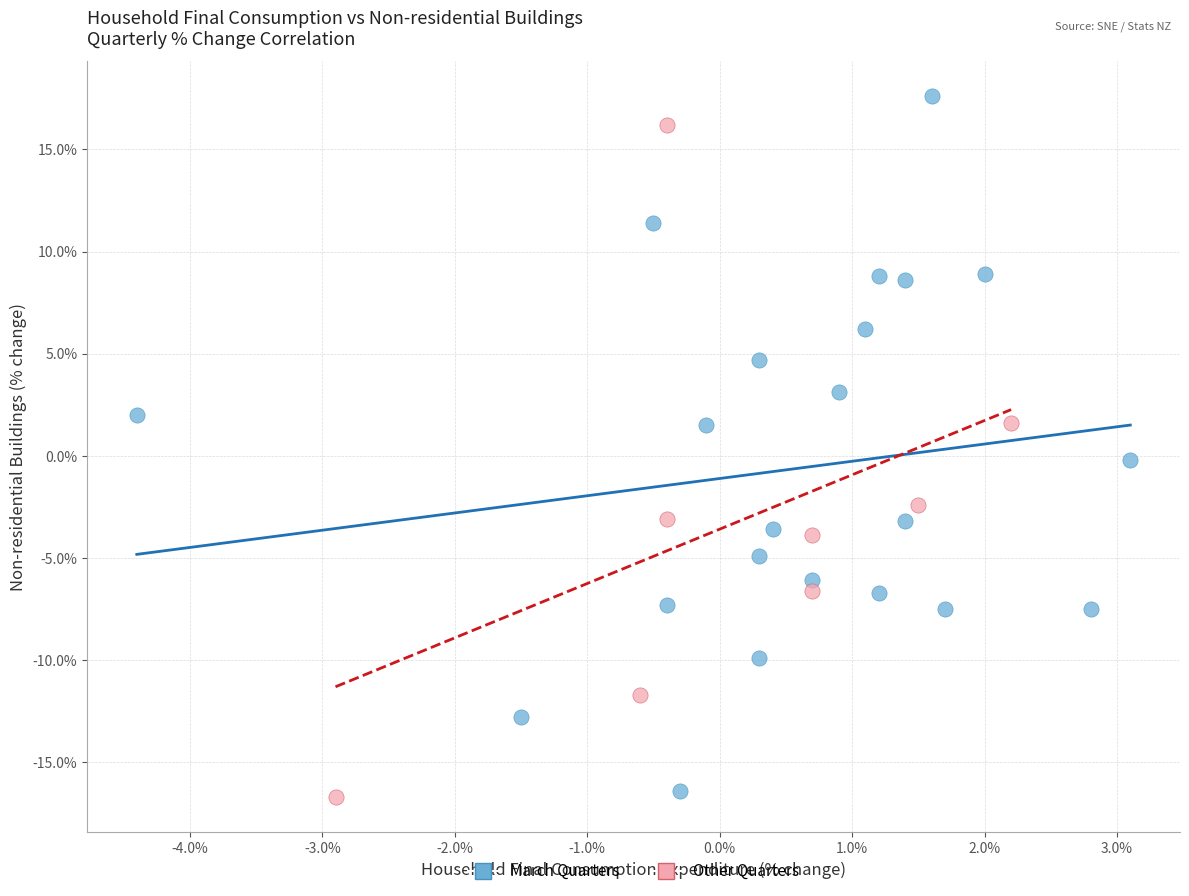

What are all the series names shown in the legend?

March Quarters, Other Quarters